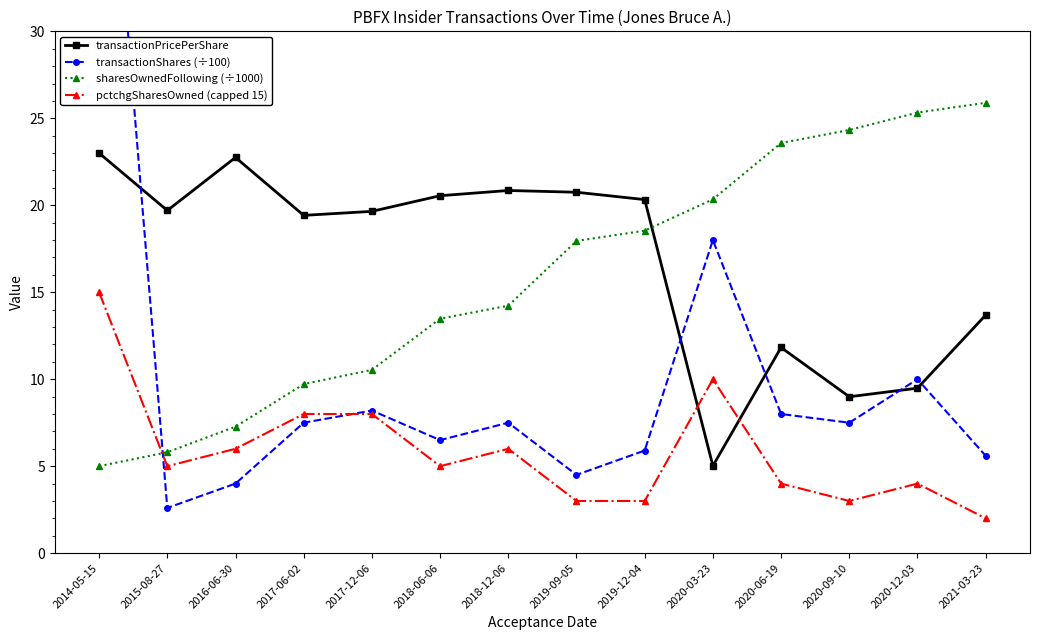

Does the chart display data point markers on the line(s)?

Yes